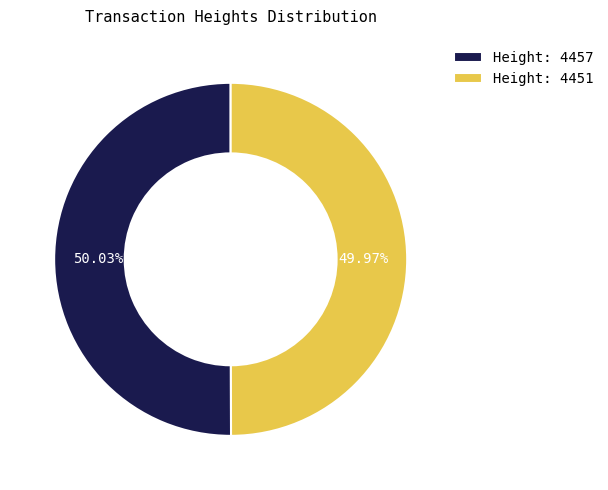

Is it true that Height: 4451 is 56% of the pie?

False